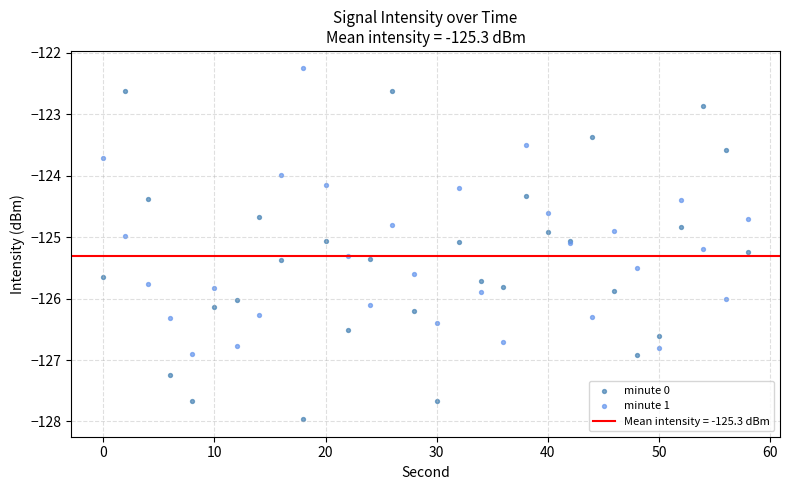

Which series has the widest spread of Y values?

minute 0